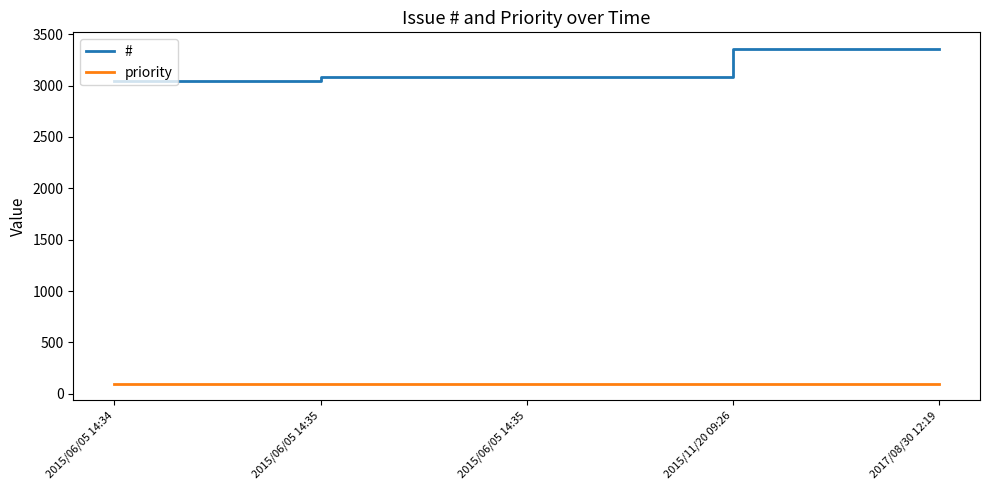

What are all the series names shown in the legend?

#, priority